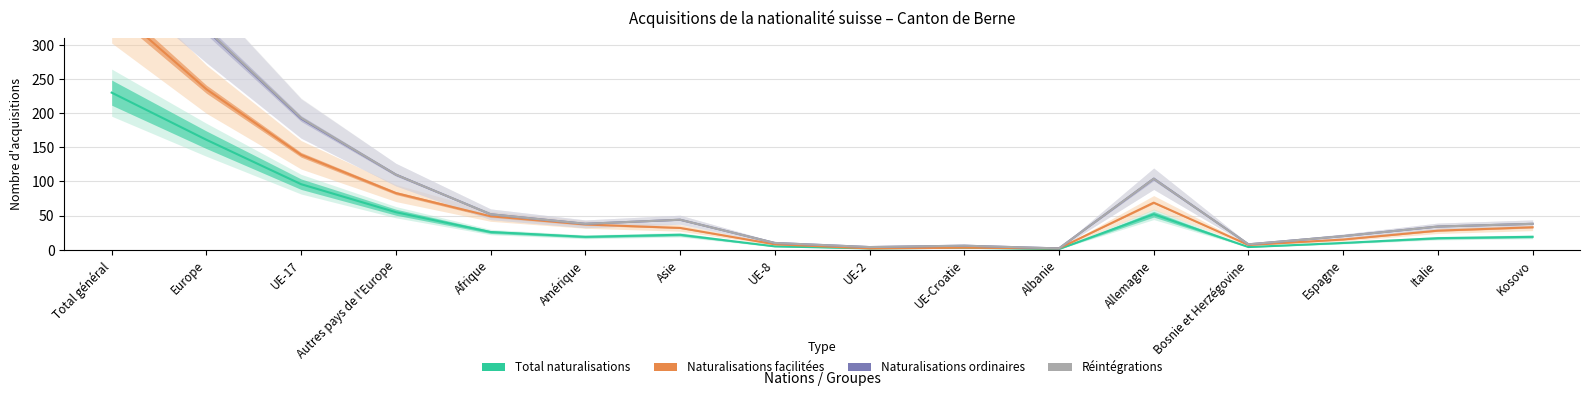

Which category has the lowest value in the Total naturalisations series?

Albanie